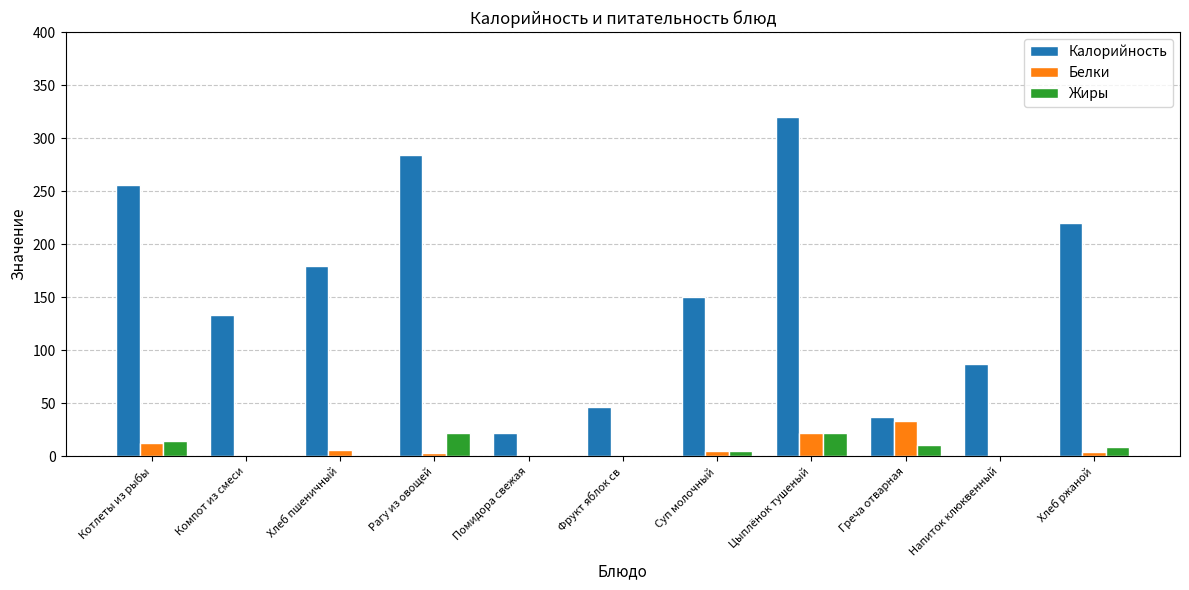

True or false: Белки has a value of 5.9 at Хлеб пшеничный.

True